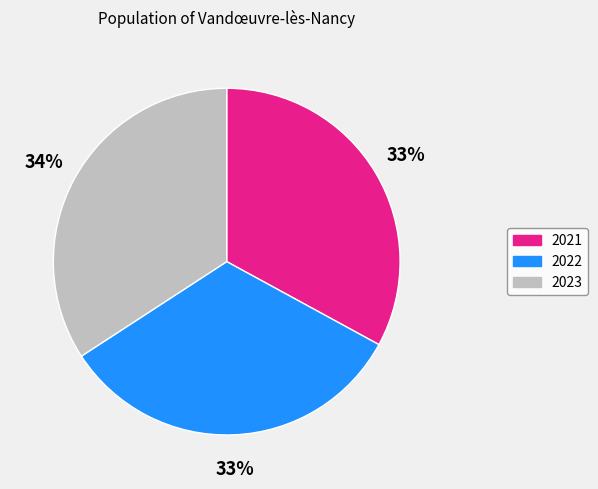

To the nearest percent, what percentage of the pie is 2022?

33%